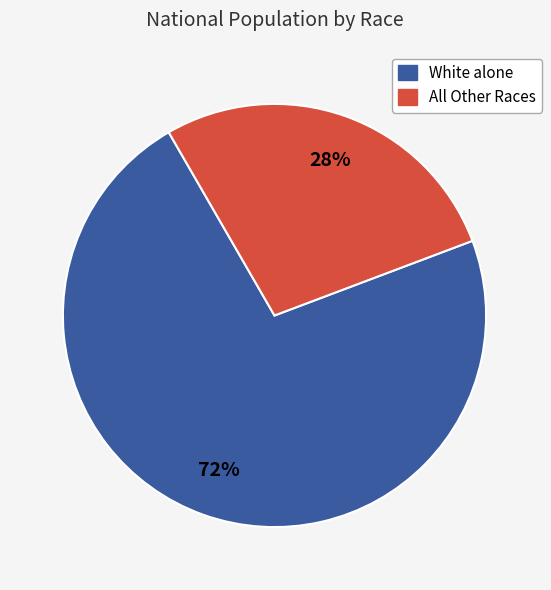

Is there a majority slice in this chart?

Yes